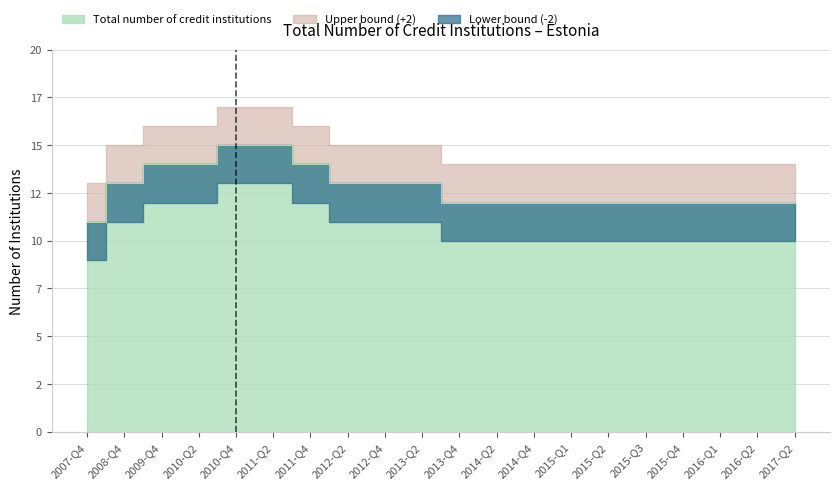

Reading left to right, extract all data points from this chart.

11	13	14	14	15	15	14	13	13	13	12	12	12	12	12	12	12	12	12	12